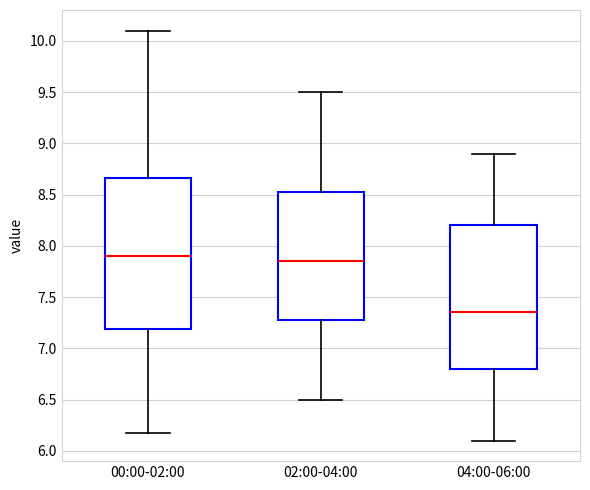

Where does the lower whisker of the box for 02:00-04:00 end on the y-axis? The values are not printed on the chart, so give them approximately, as read against the axis.

6.50